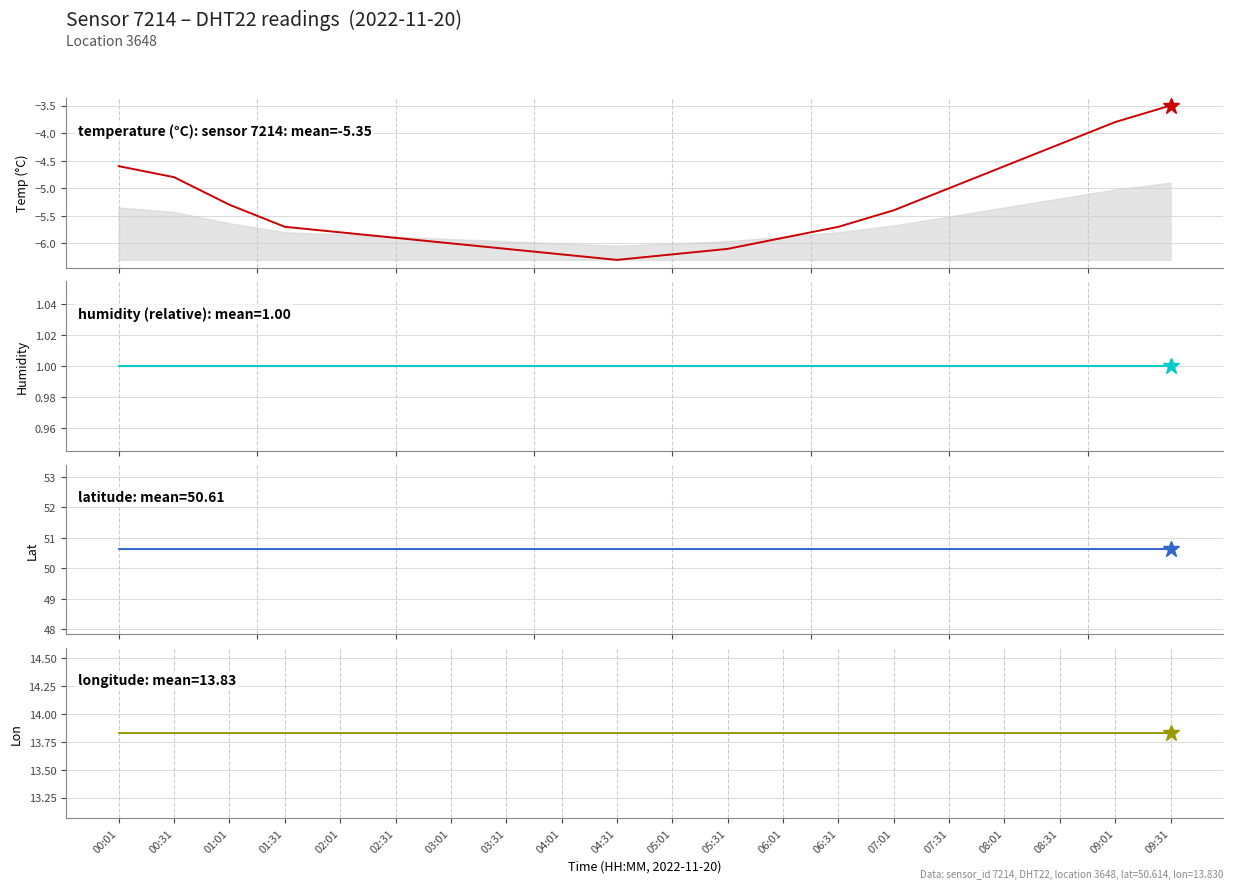

Which category has the lowest value in the temperature (°C): sensor 7214 series?

04:31